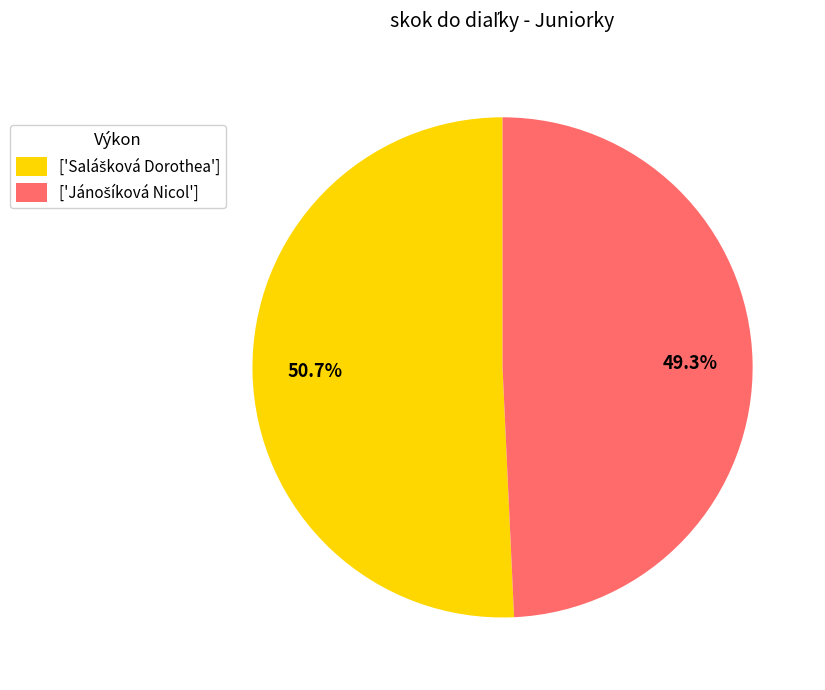

Is there any slice that represents more than half of the pie?

Yes